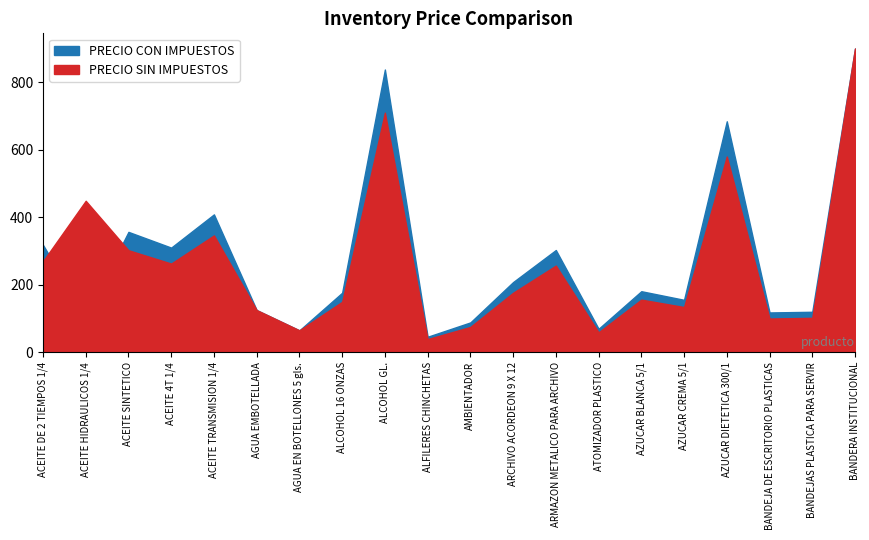

What is the total value across all series at AZUCAR BLANCA 5/1?

337.0